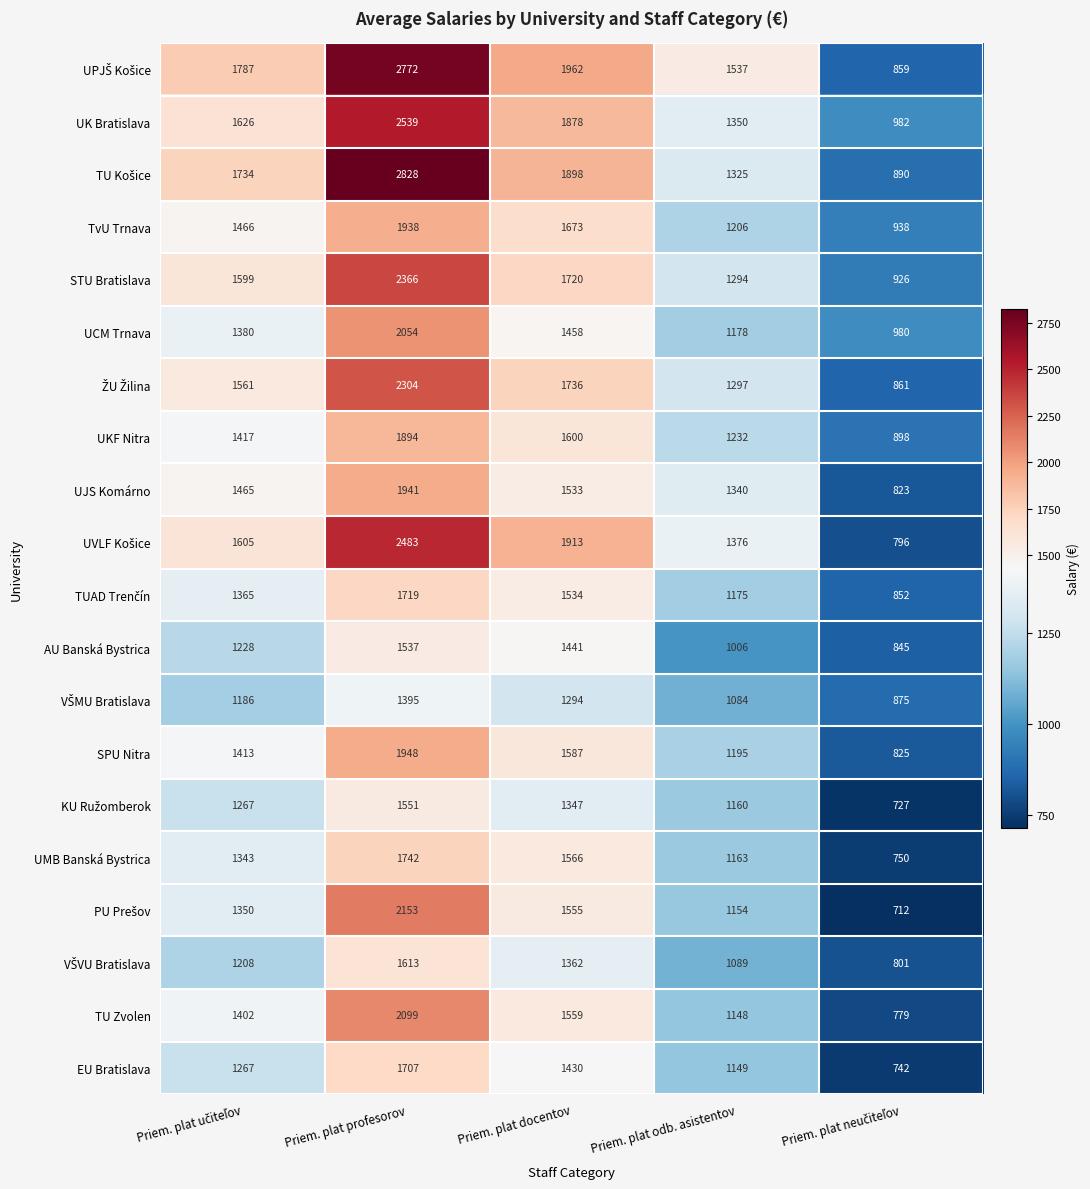

What is the maximum value shown in the chart?

2828